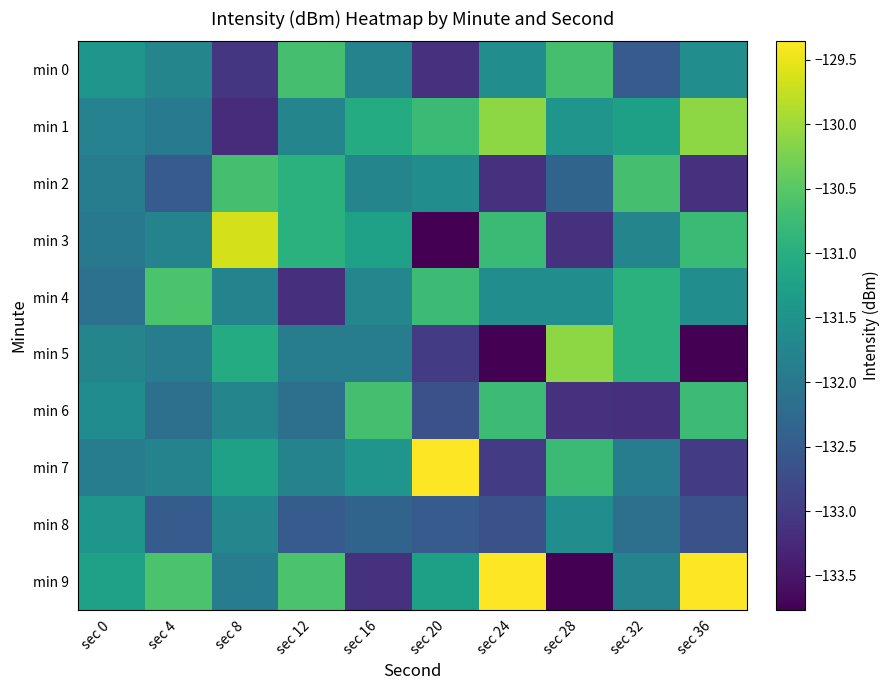

What is the difference between the highest and lowest values at sec 4?

1.9